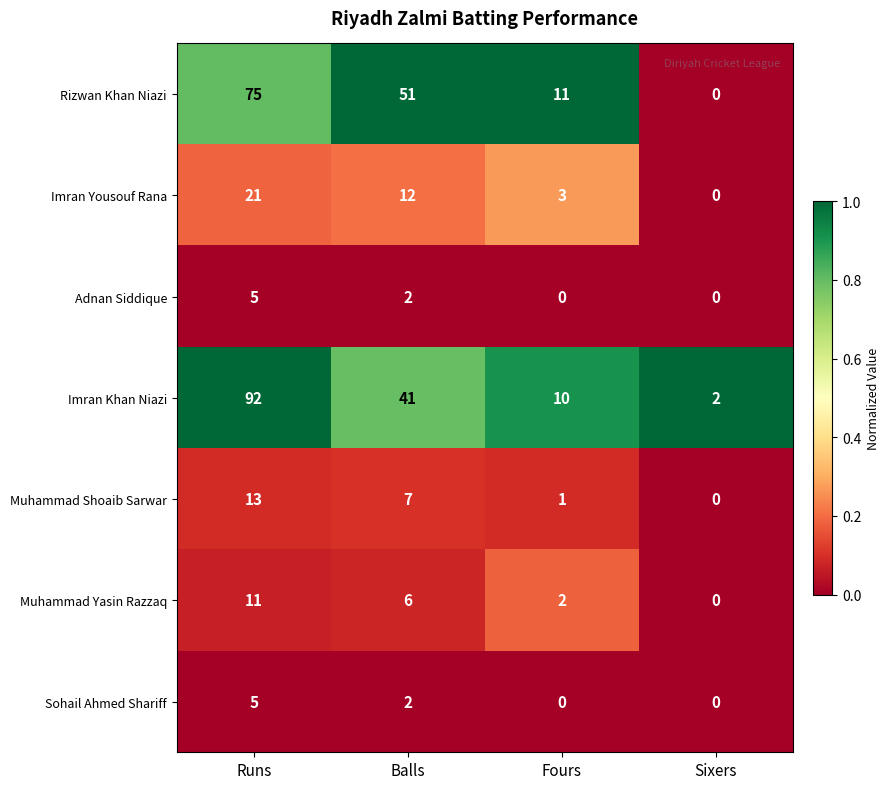

Is it true that Muhammad Shoaib Sarwar equals 2 at Balls?

False